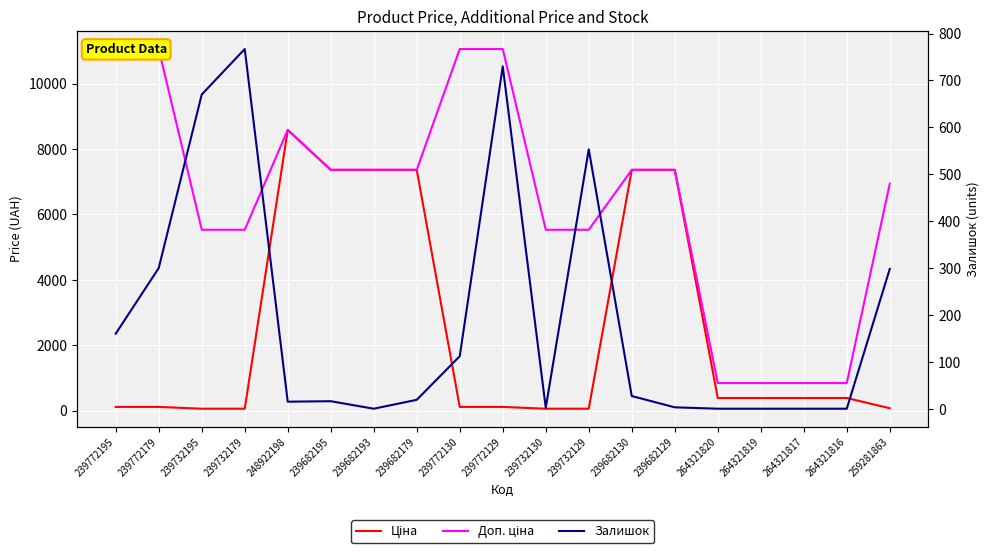

Is it true that Залишок equals 0.0 at 239682193?

True